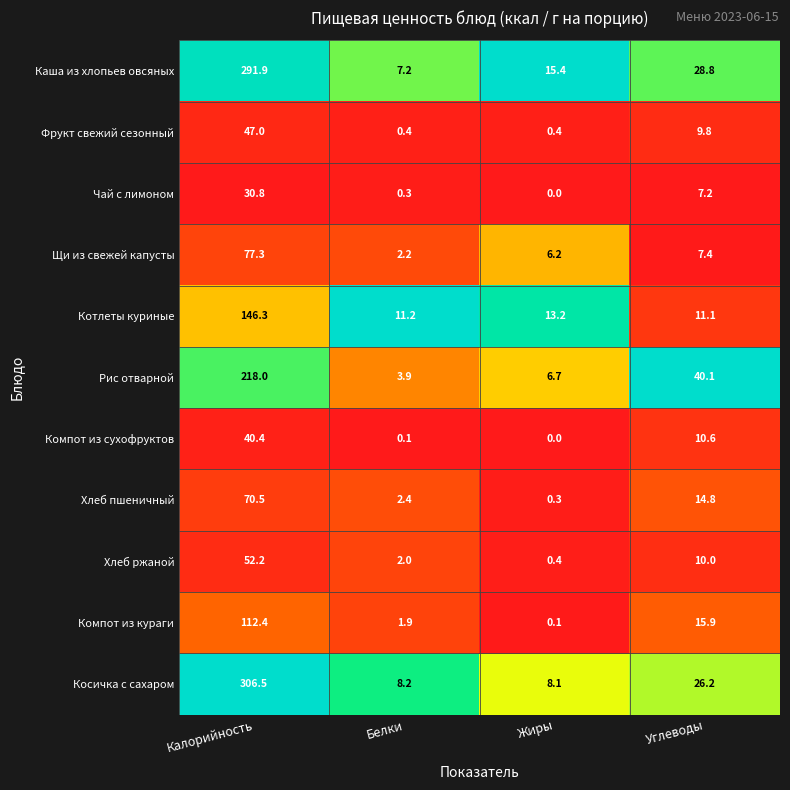

True or false: Фрукт свежий сезонный has a value of 29.3 at Калорийность.

False